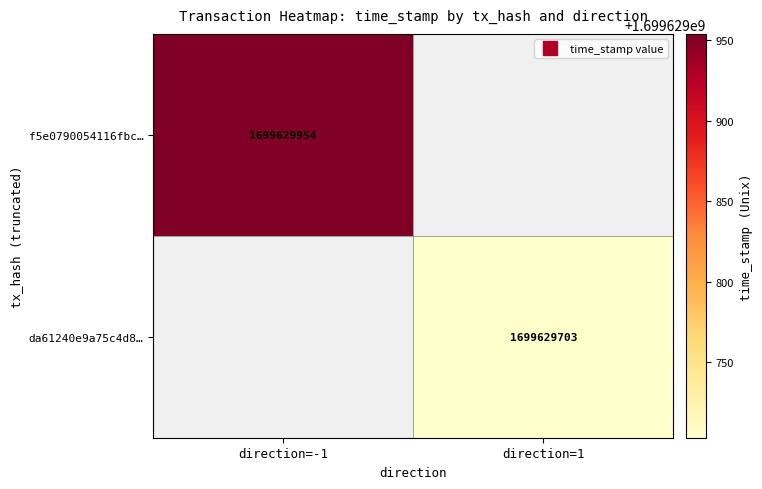

Which series has the largest total across all categories?

f5e0790054116fbcefde0bfd08c9930d556c5c3